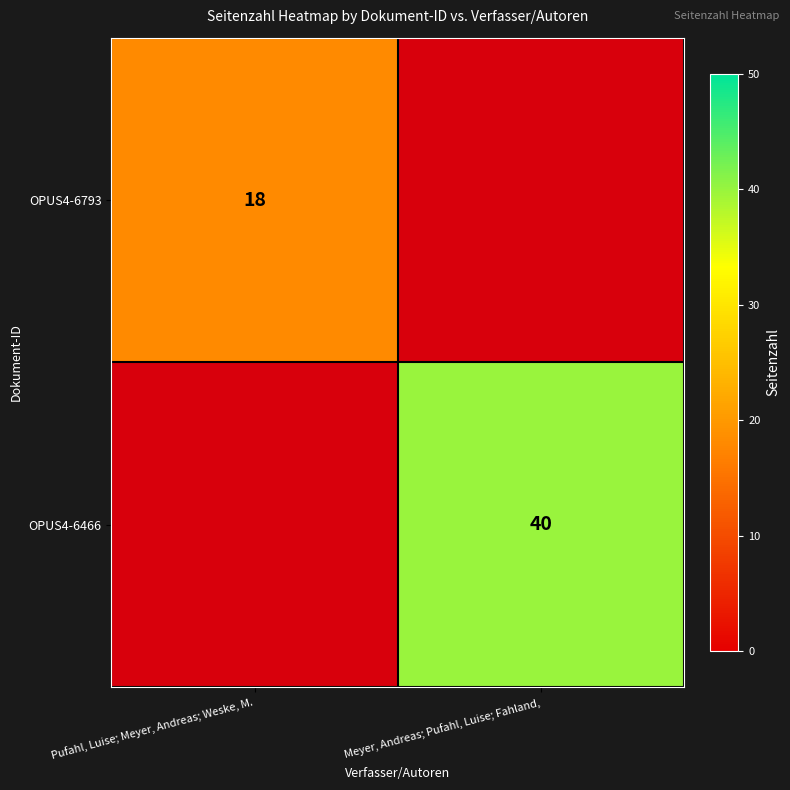

True or false: OPUS4-6793 has a value of 7 at Pufahl, Luise; Meyer, Andreas; Weske, M..

False